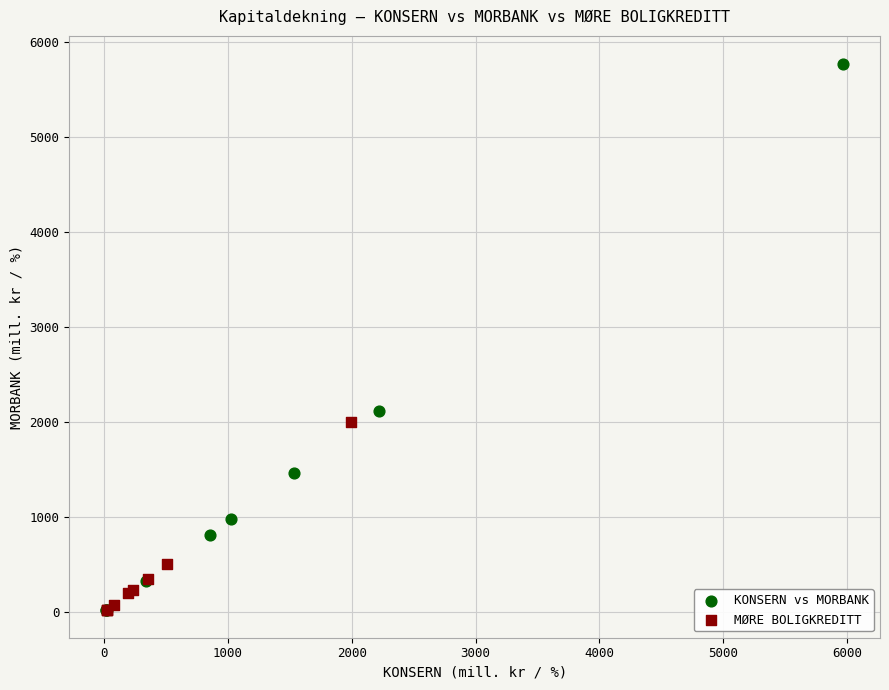

Which series has the widest spread of Y values?

KONSERN vs MORBANK